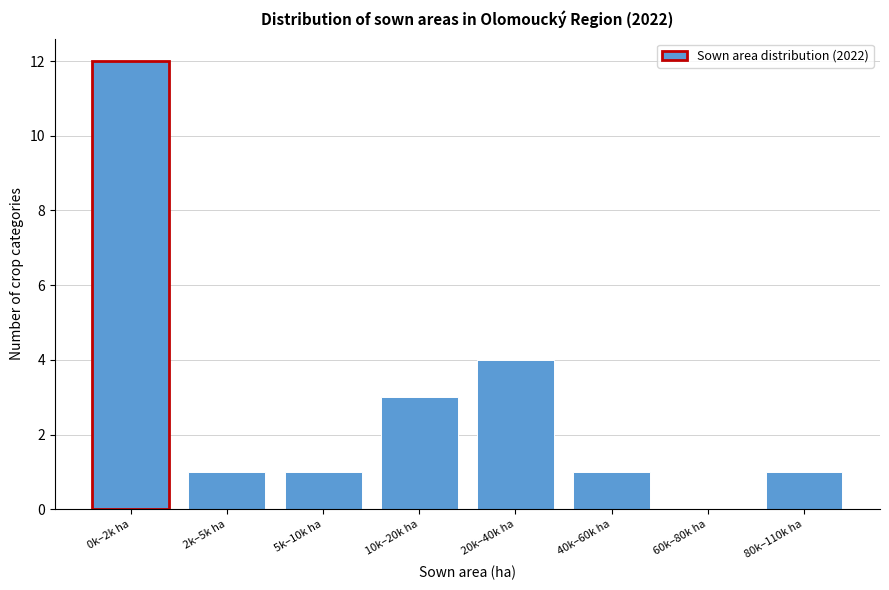

Reading left to right, what are all the values shown in this chart?

0k–2k ha=12	2k–5k ha=1	5k–10k ha=1	10k–20k ha=3	20k–40k ha=4	40k–60k ha=1	60k–80k ha=0	80k–110k ha=1